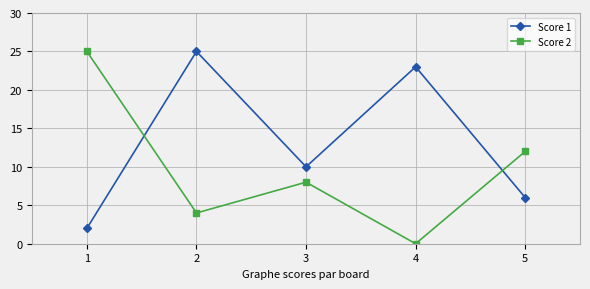

What is the value of the Score 2 point at the 5th from the left?

12